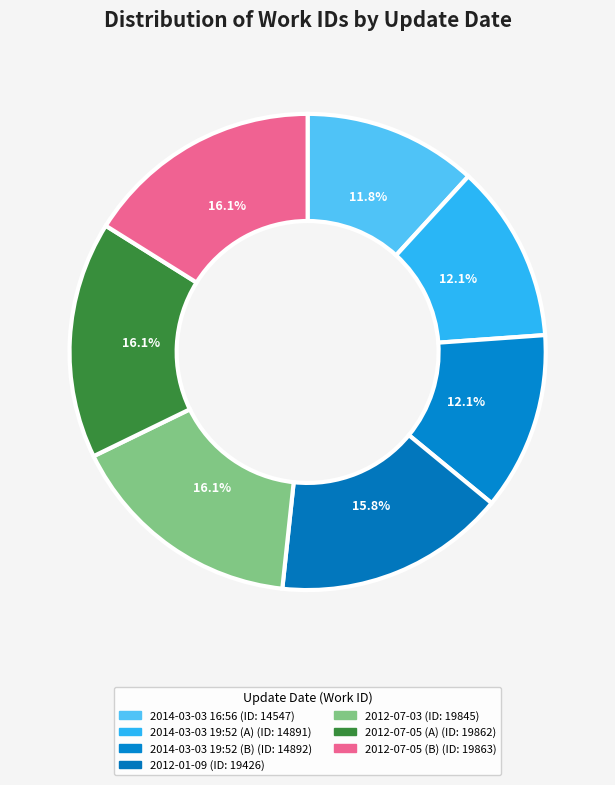

The 2014-03-03 16:56 slice represents 12% of the pie. True or false?

True